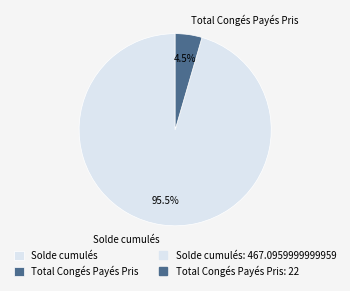

To the nearest percent, what is the combined percentage of Total Congés Payés Pris and Solde cumulés?

100%